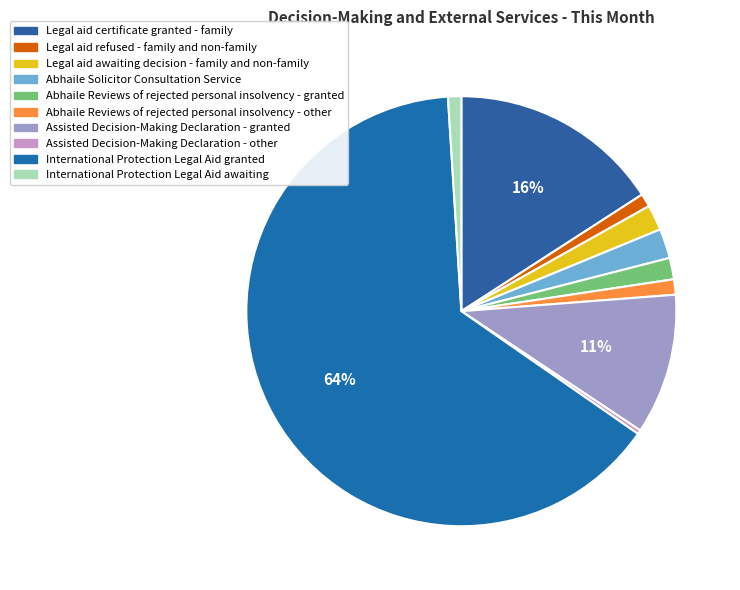

What is the ratio of the value at Assisted Decision-Making Declaration - granted to the value at Abhaile Reviews of rejected personal insolvency - granted?

6.6